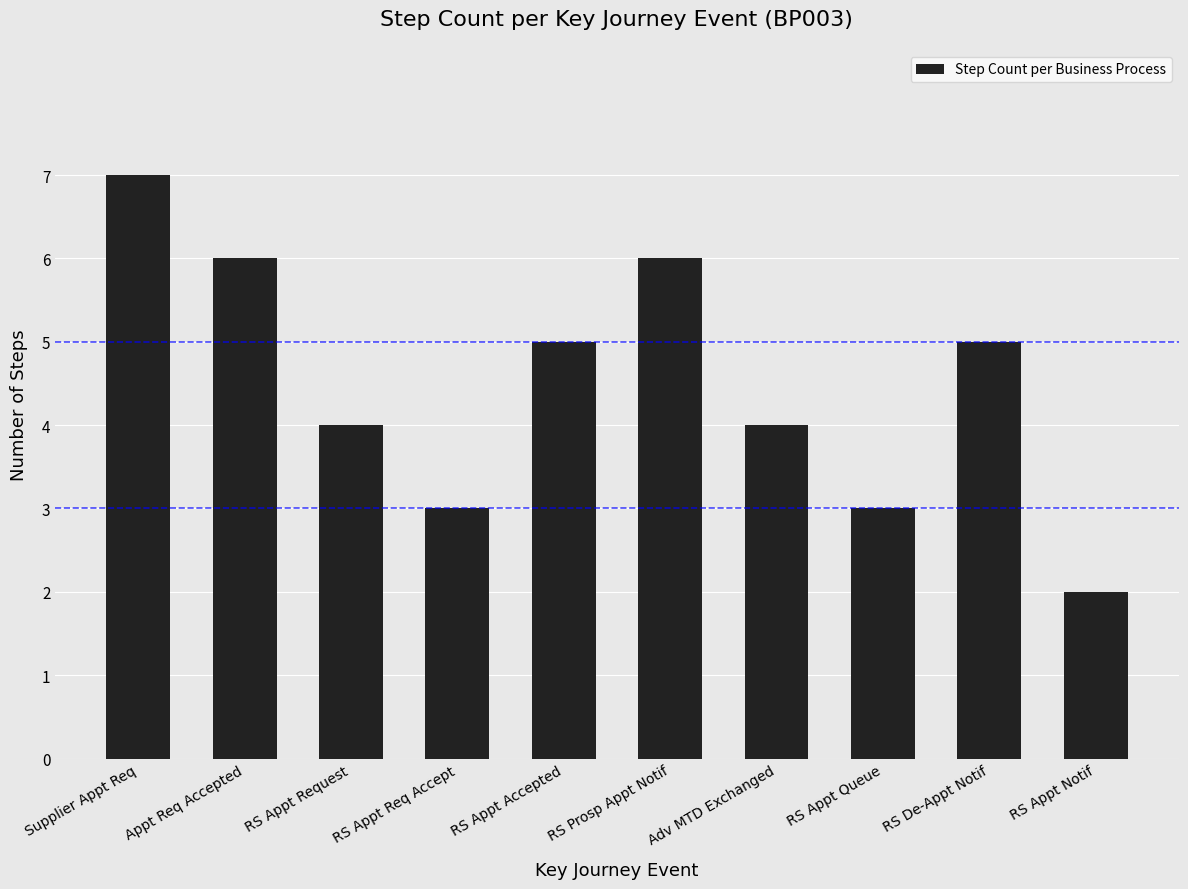

What value does the data have at Appt Req Accepted?

6